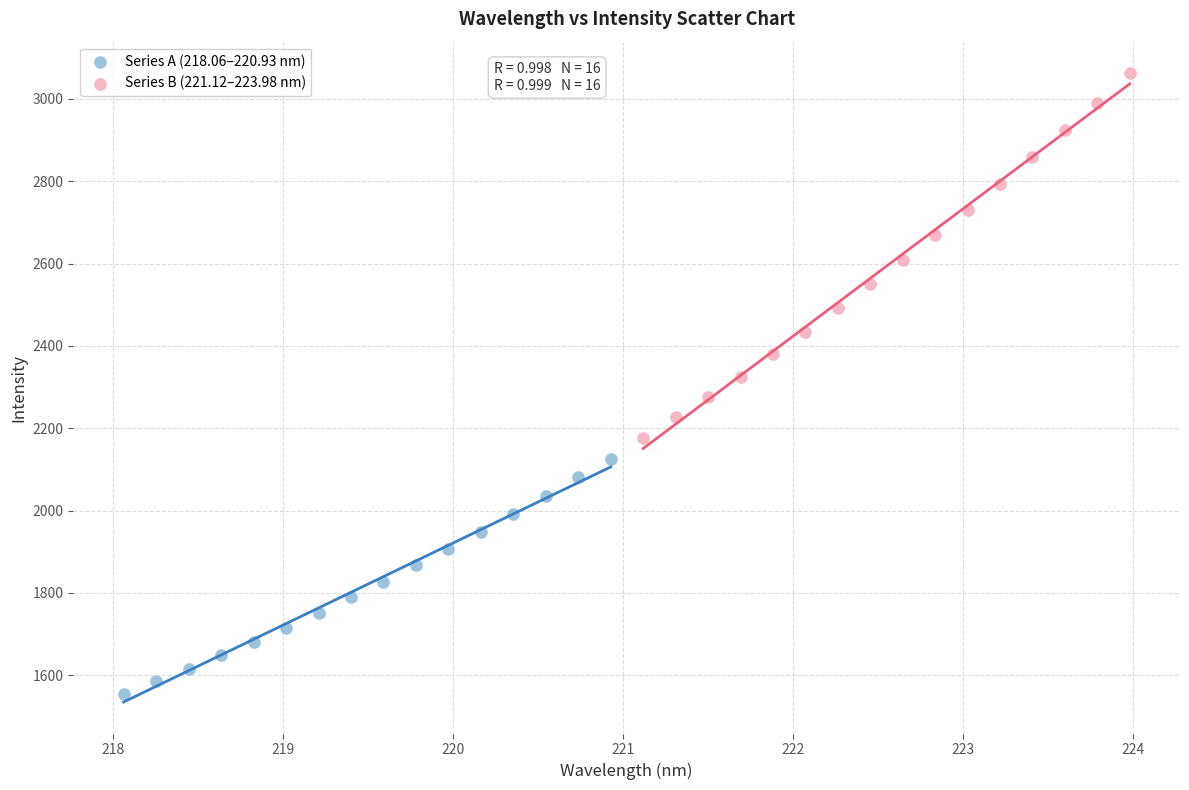

Which series contains the highest Y value?

Series B (221.12–223.98 nm)